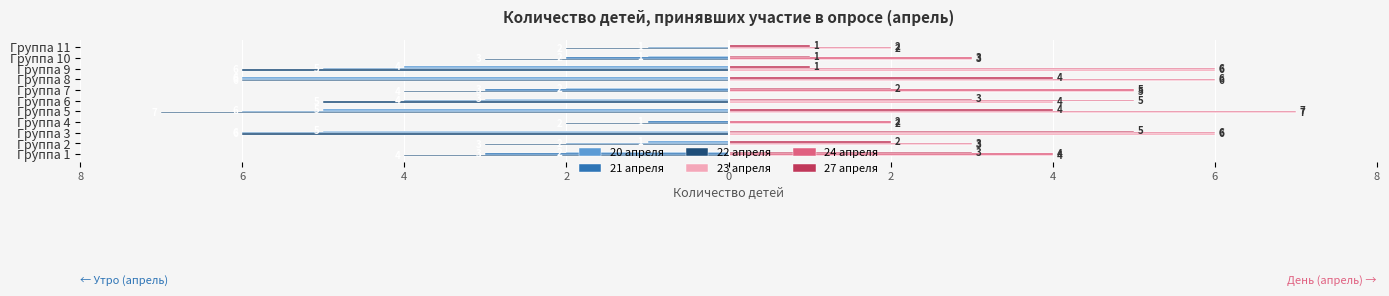

Which series has the widest spread of values?

20 апреля